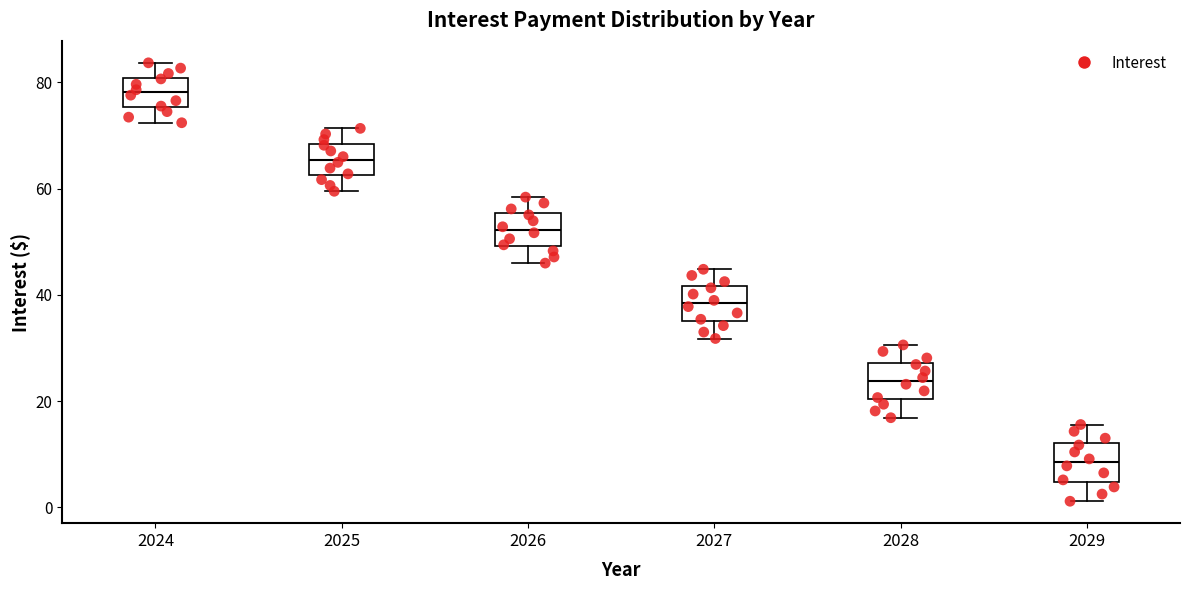

Which box's median line is the highest?

2024